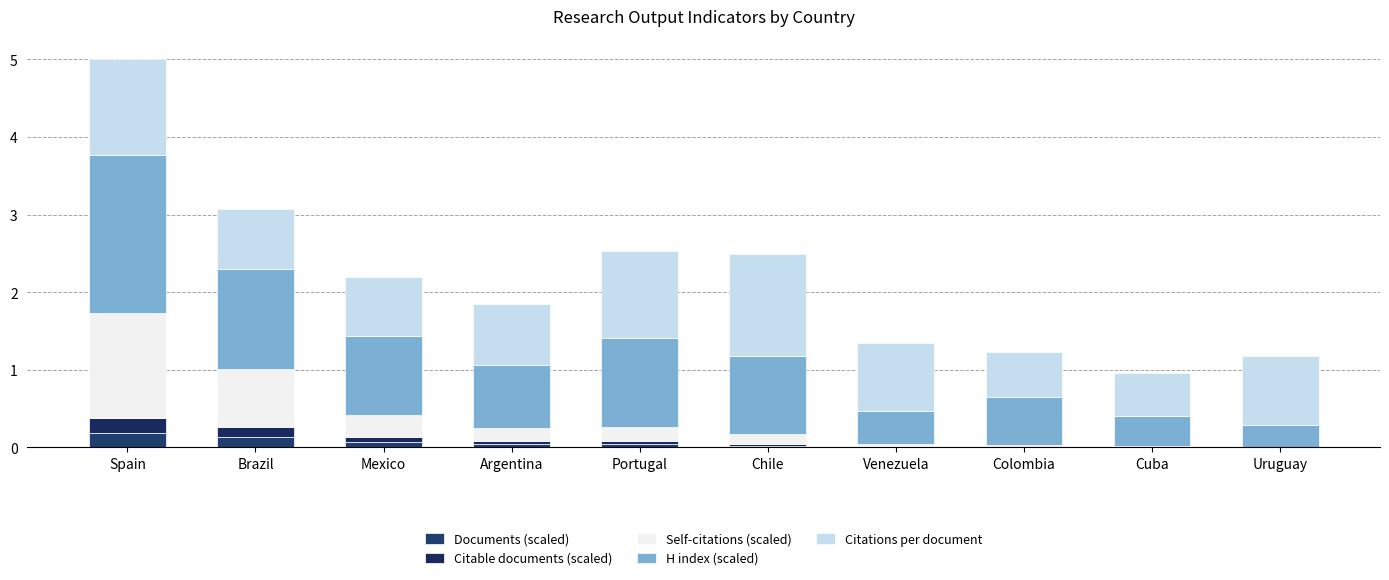

Does the chart contain stacked bars?

Yes